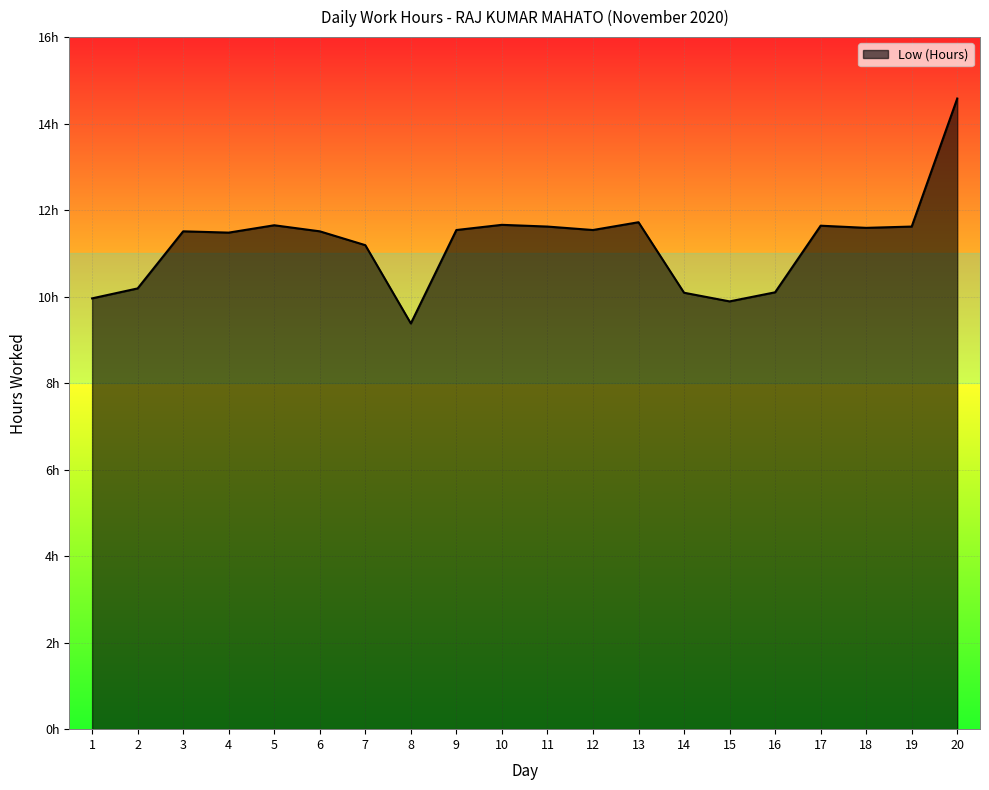

The chart shows a value of 3.2 at 11. True or false?

False